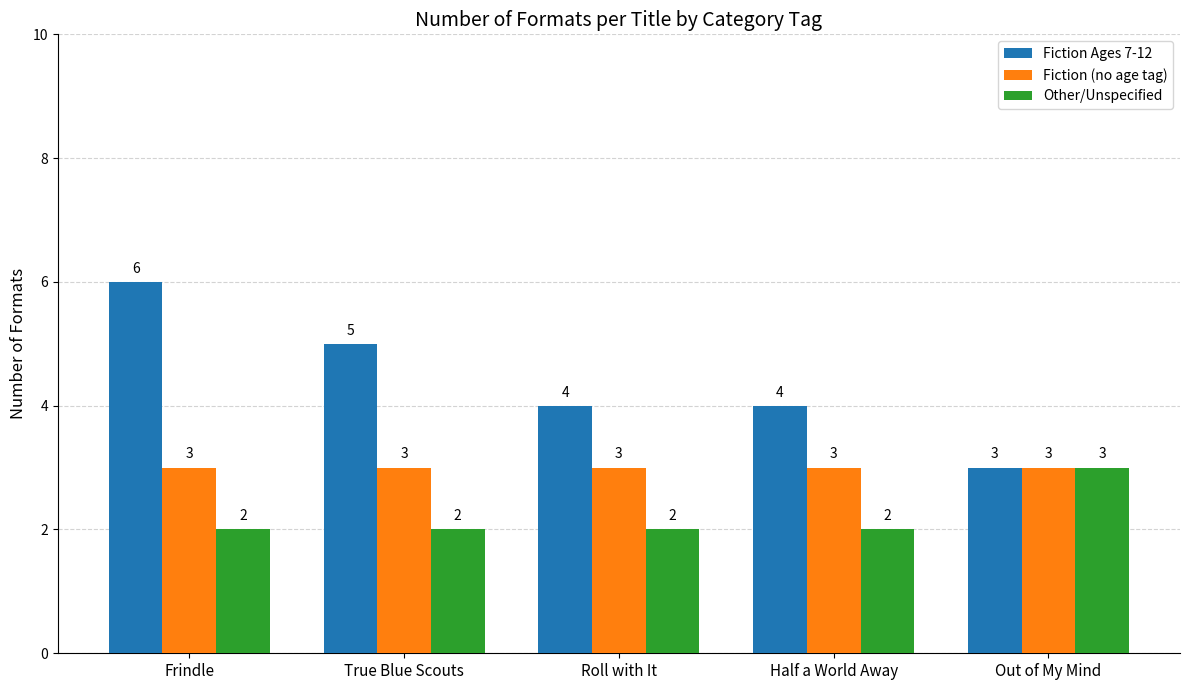

Which series has the largest total across all categories?

Fiction Ages 7-12